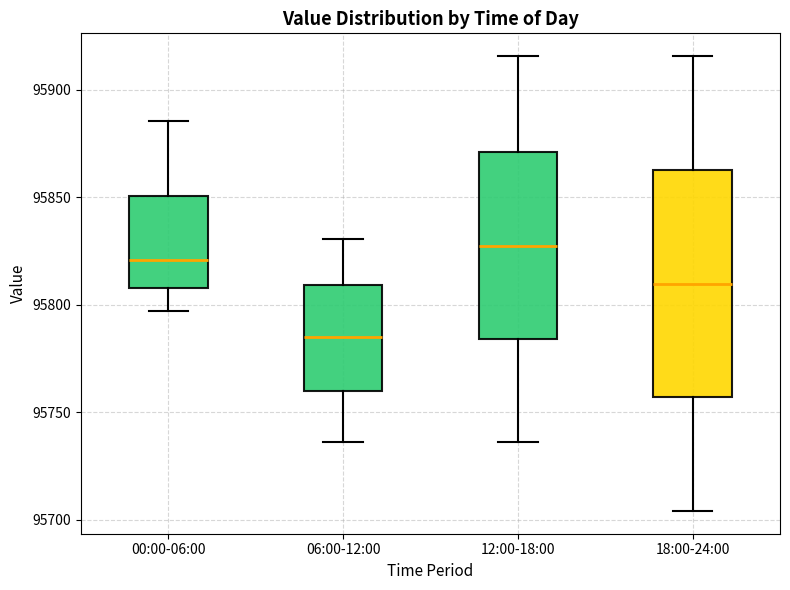

Where does the lower whisker of the box for 00:00-06:00 end on the y-axis? The values are not printed on the chart, so give them approximately, as read against the axis.

95795